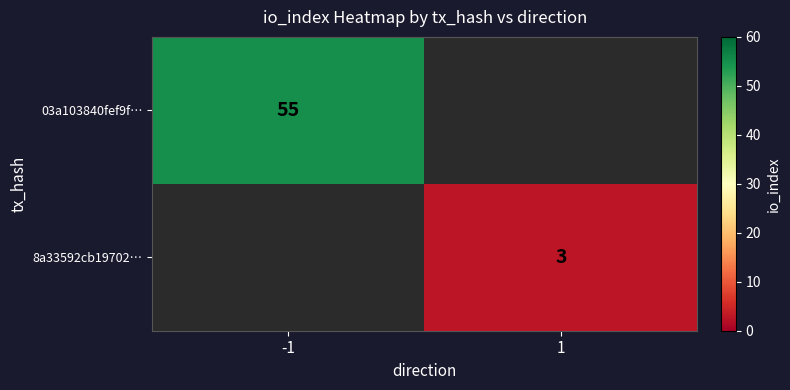

The 8a33592cb19702… series shows 3 at 1. True or false?

True